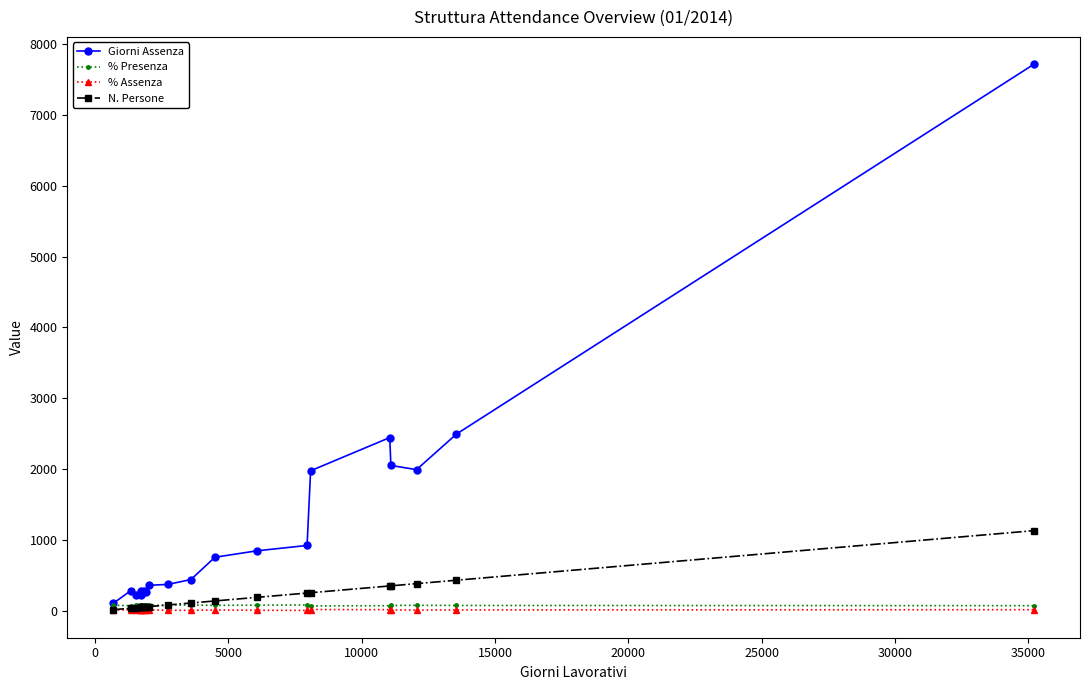

Which series has the largest range (max minus min)?

Giorni Assenza